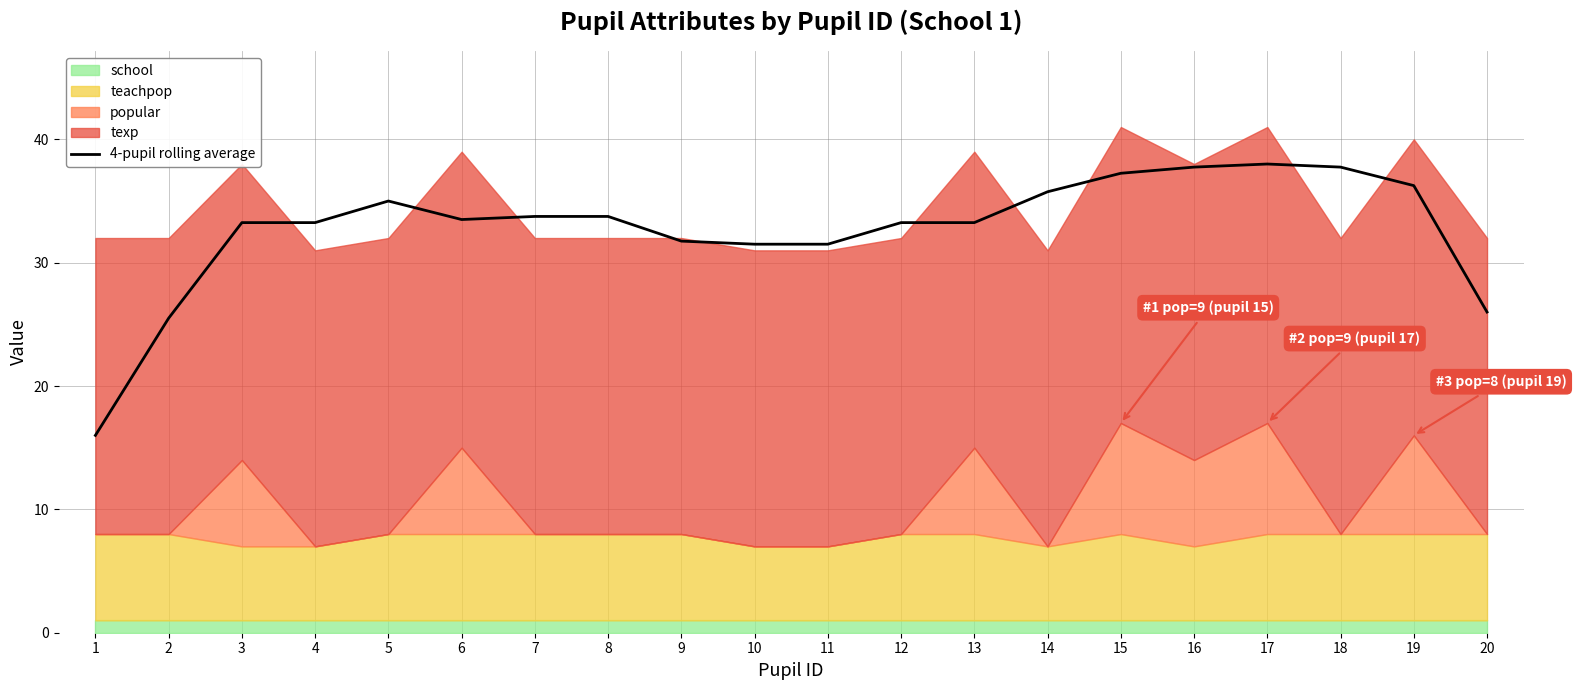

At which category does the chart reach its minimum across all series?

1